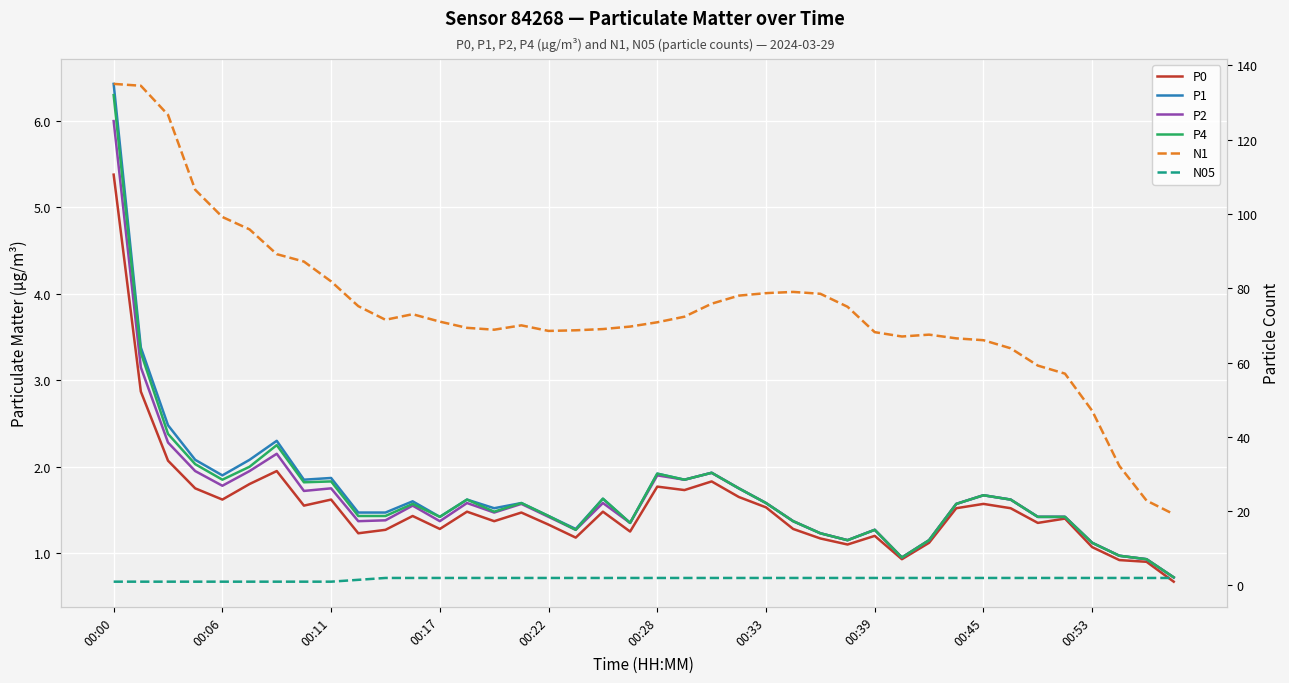

What position from the left is 00:11?

9